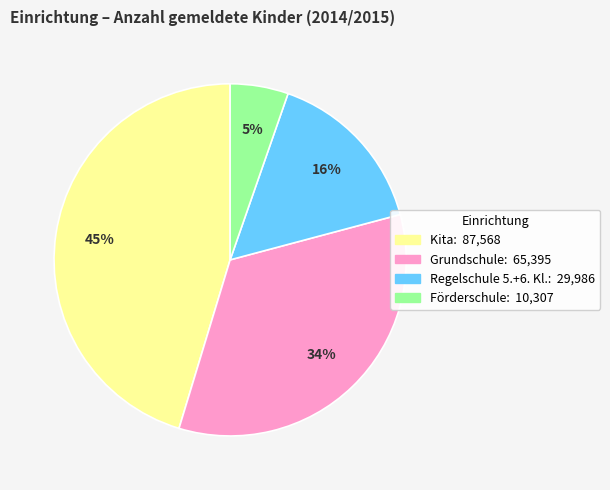

Which slice is the smallest?

Förderschule